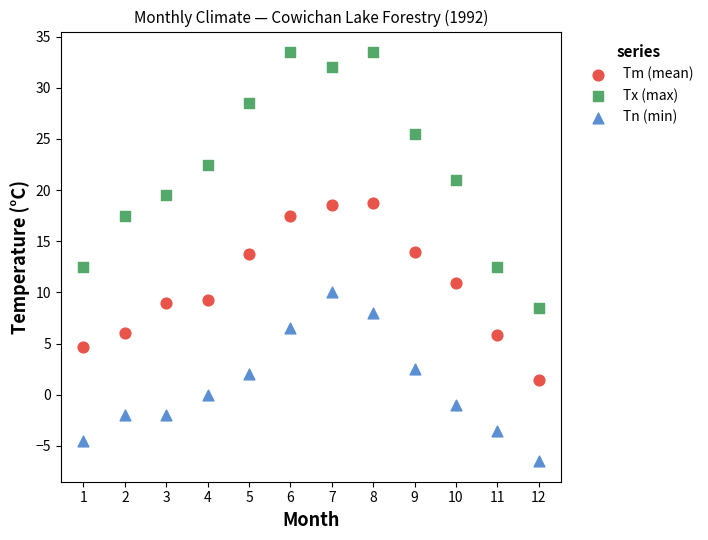

Which series contains the highest Y value?

Tx (max)